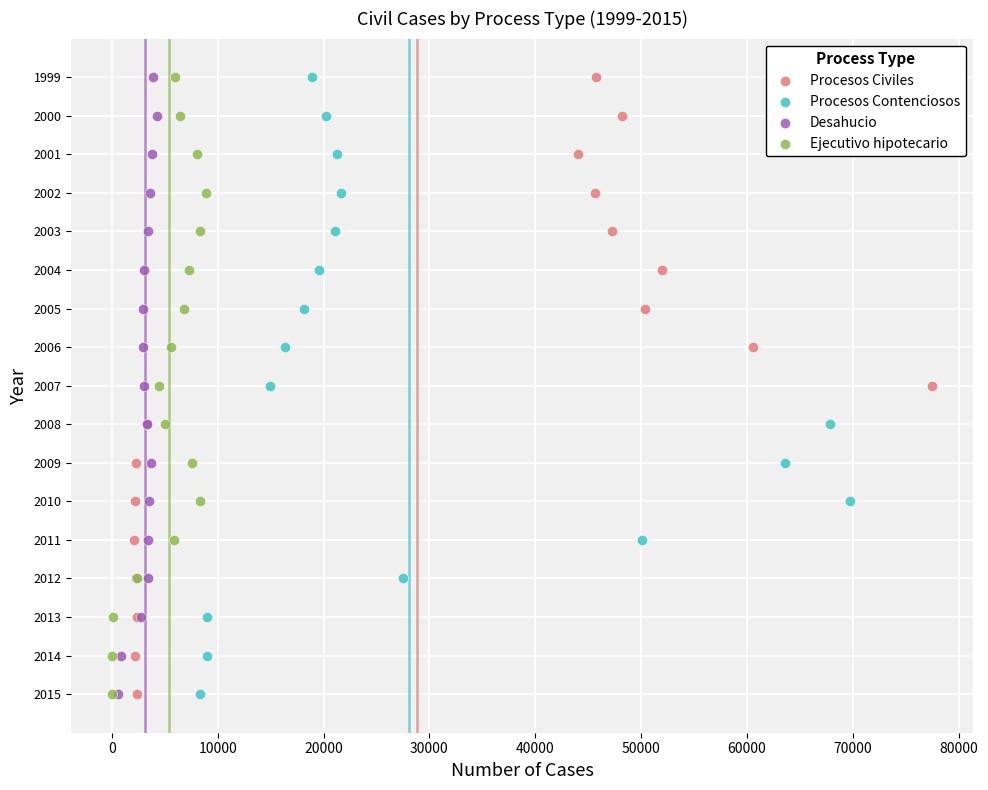

What are all the series names shown in the legend?

Procesos Civiles, Procesos Contenciosos, Desahucio, Ejecutivo hipotecario